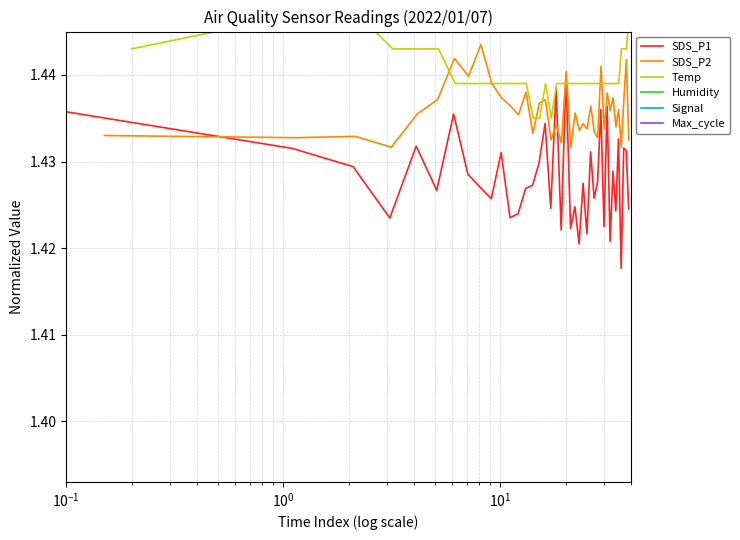

Is this an area chart (filled region under the line)?

No